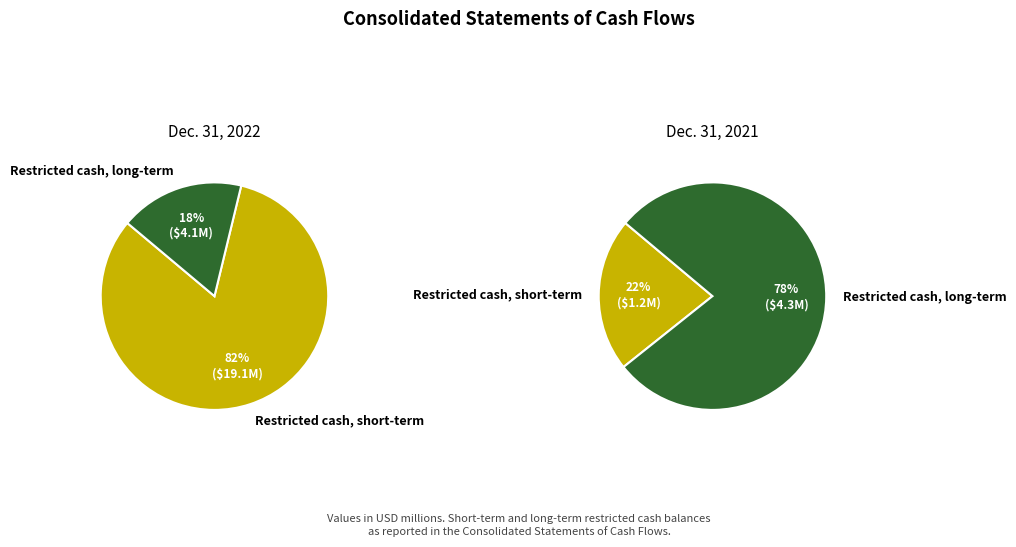

Which category has the smallest portion of the pie?

Restricted cash, short-term